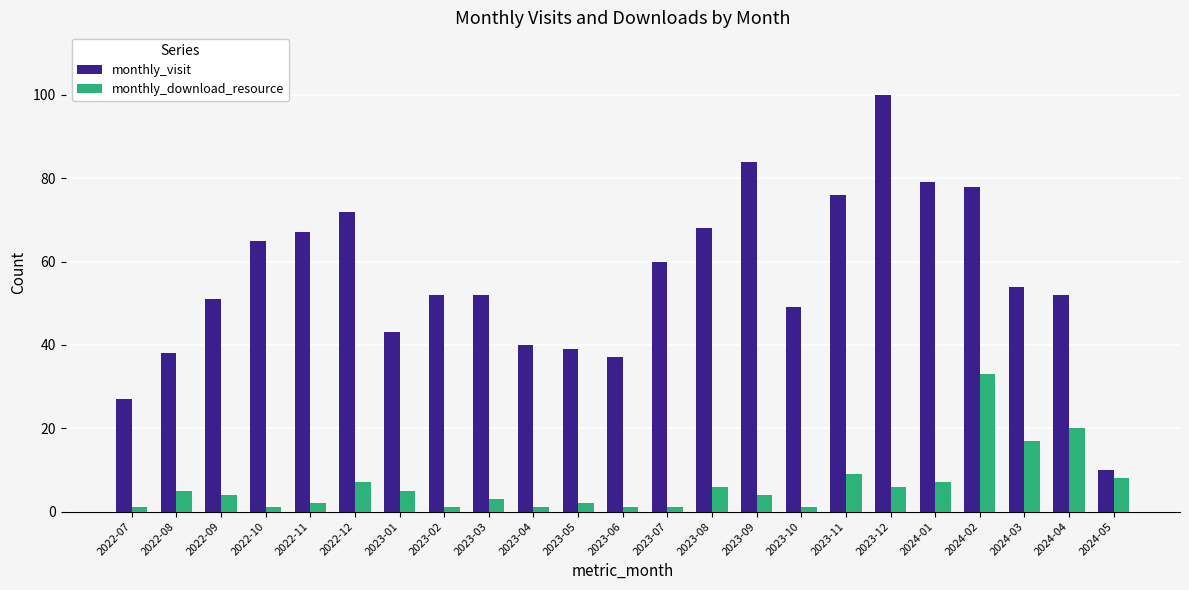

Reading left to right, what are all the values shown in this chart?

monthly_visit: 2022-07=27	2022-08=38	2022-09=51	2022-10=65	2022-11=67	2022-12=72	2023-01=43	2023-02=52	2023-03=52	2023-04=40	2023-05=39	2023-06=37	2023-07=60	2023-08=68	2023-09=84	2023-10=49	2023-11=76	2023-12=100	2024-01=79	2024-02=78	2024-03=54	2024-04=52	2024-05=10
monthly_download_resource: 2022-07=1	2022-08=5	2022-09=4	2022-10=1	2022-11=2	2022-12=7	2023-01=5	2023-02=1	2023-03=3	2023-04=1	2023-05=2	2023-06=1	2023-07=1	2023-08=6	2023-09=4	2023-10=1	2023-11=9	2023-12=6	2024-01=7	2024-02=33	2024-03=17	2024-04=20	2024-05=8